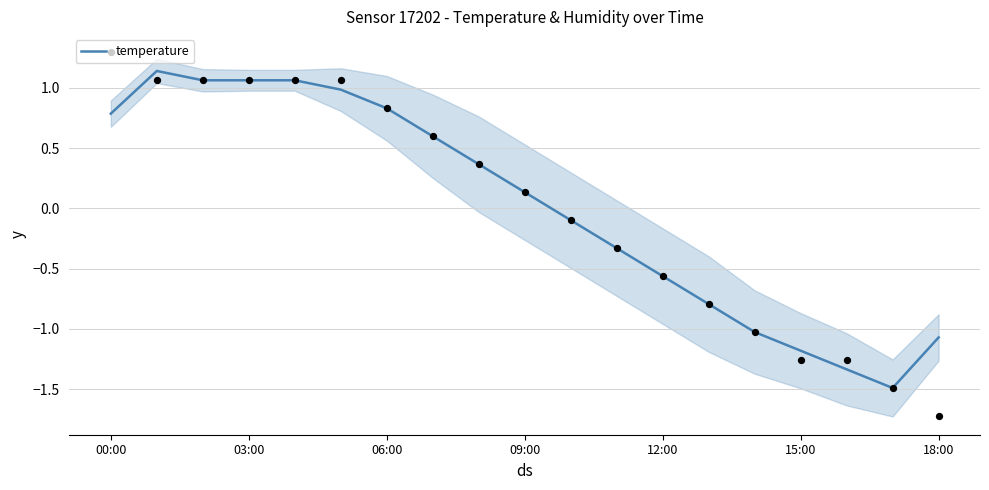

What is the change in value from 8 to 13?

-1.2